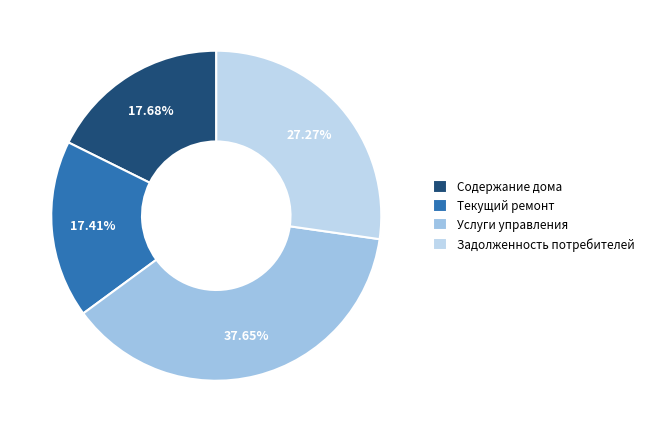

To the nearest percent, what portion does Текущий ремонт represent?

17%